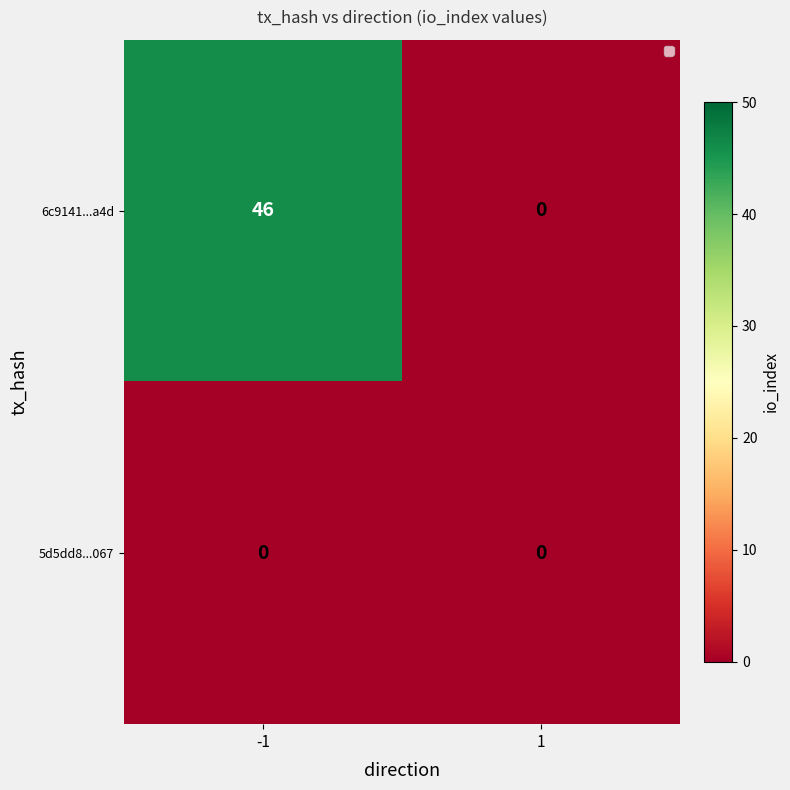

Reading left to right, what are all the values shown in this chart?

6c9141...a4d: -1=46	1=0
5d5dd8...067: -1=0	1=0